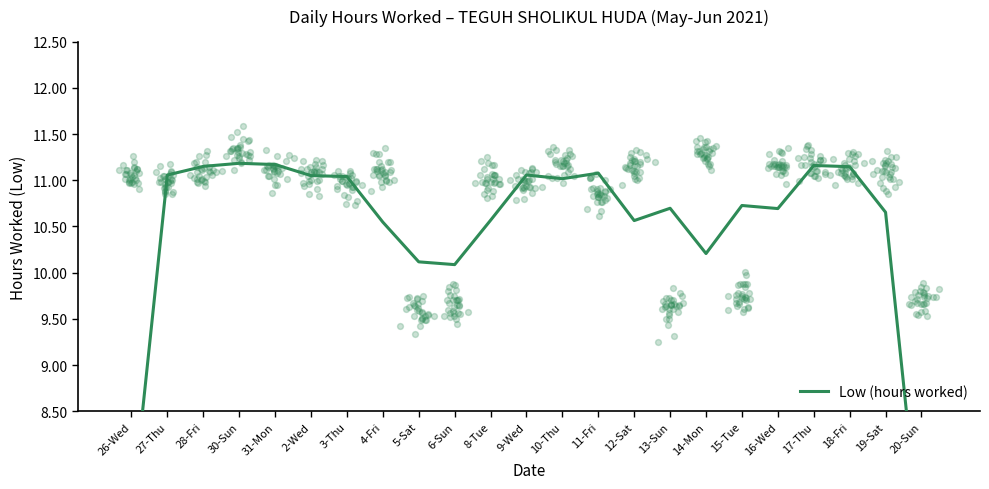

What is the ratio of the value at 9-Wed to the value at 4-Fri?

1.0